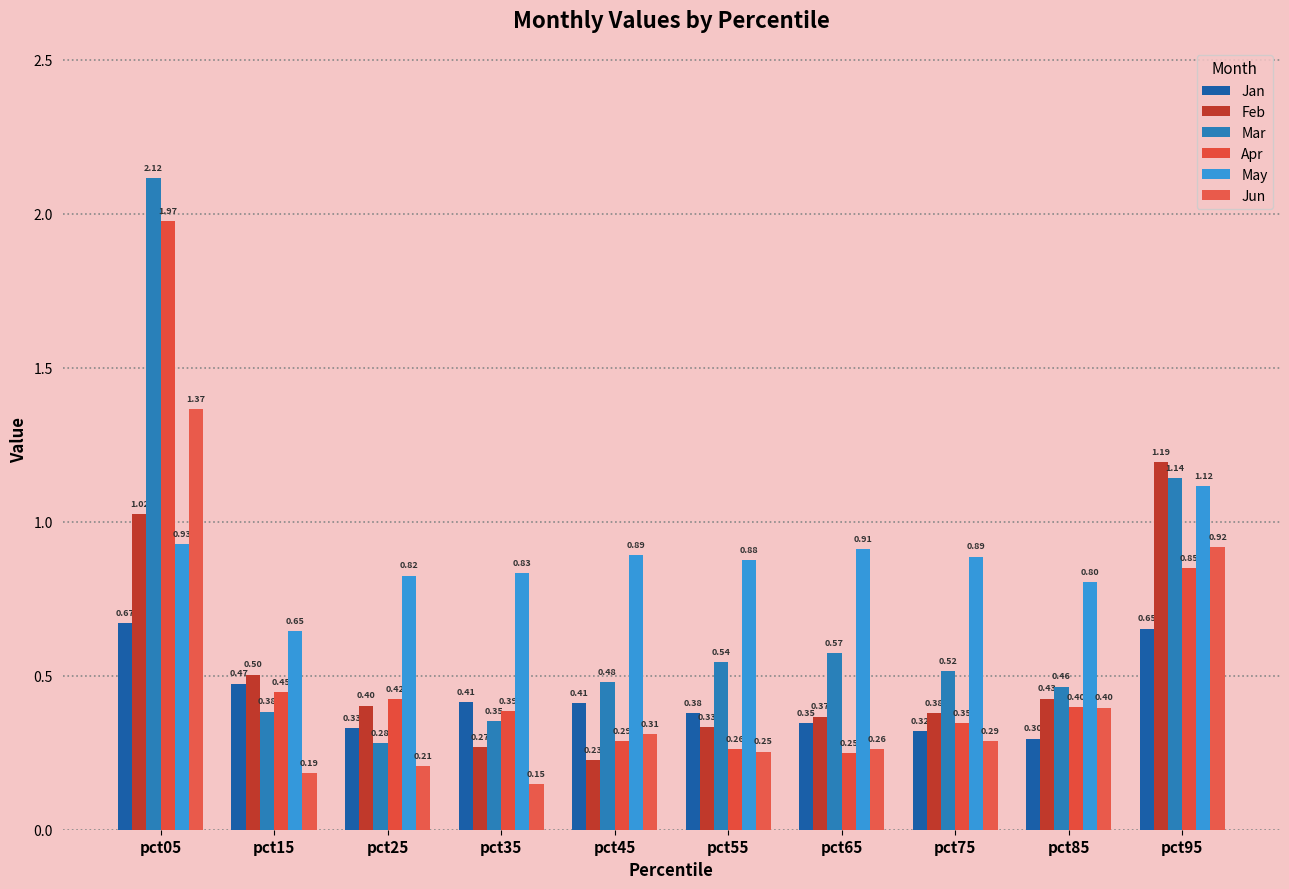

What is the difference between the highest and lowest values at pct15?

0.5